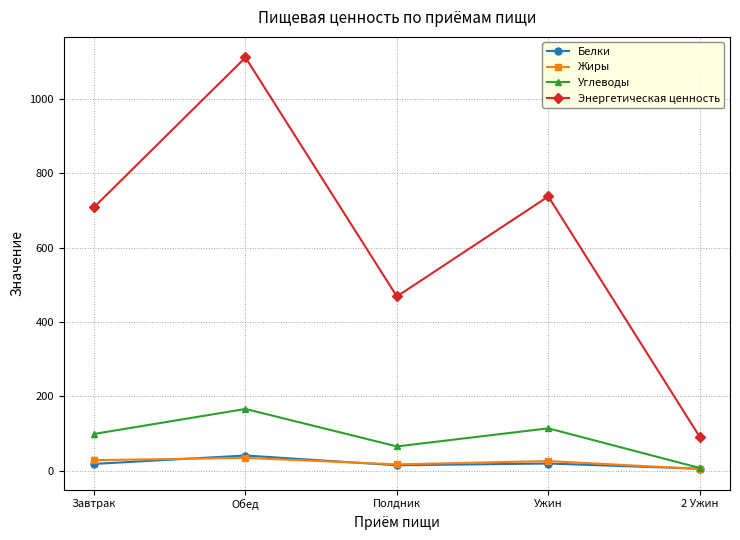

The Энергетическая ценность series shows 671.1 at Обед. True or false?

False